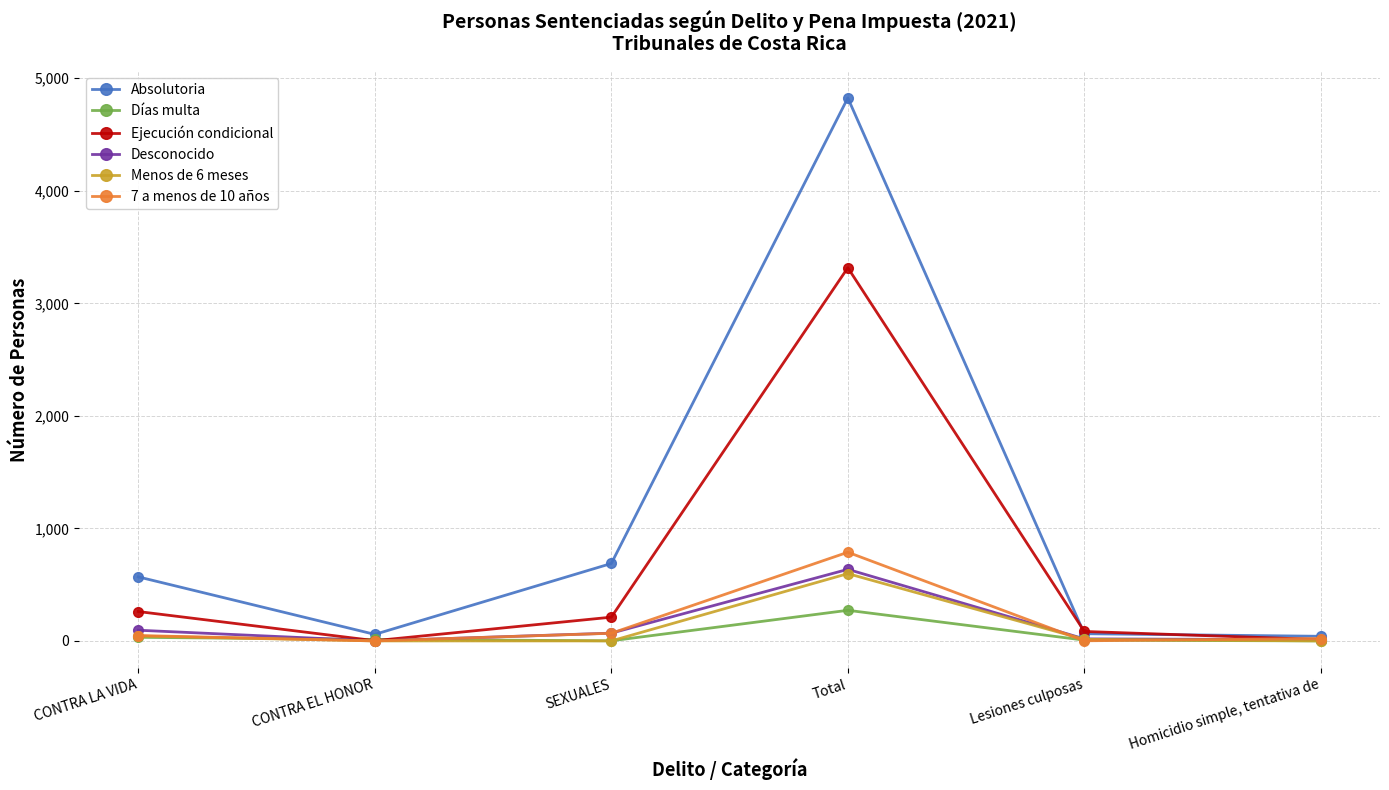

What is the greatest value displayed?

4825